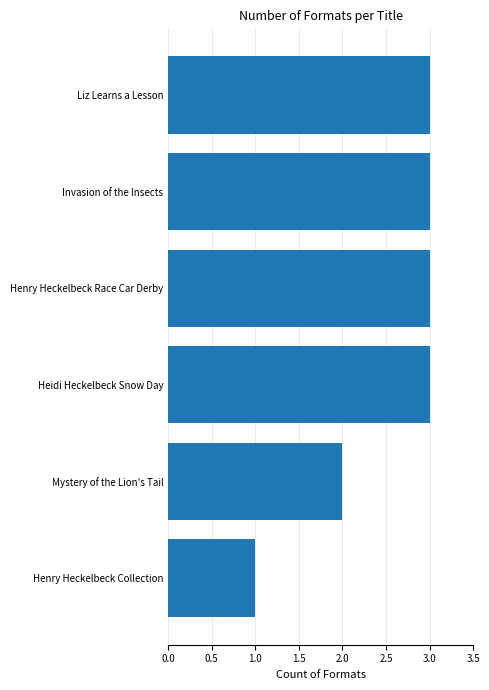

Does the chart contain any negative values?

No